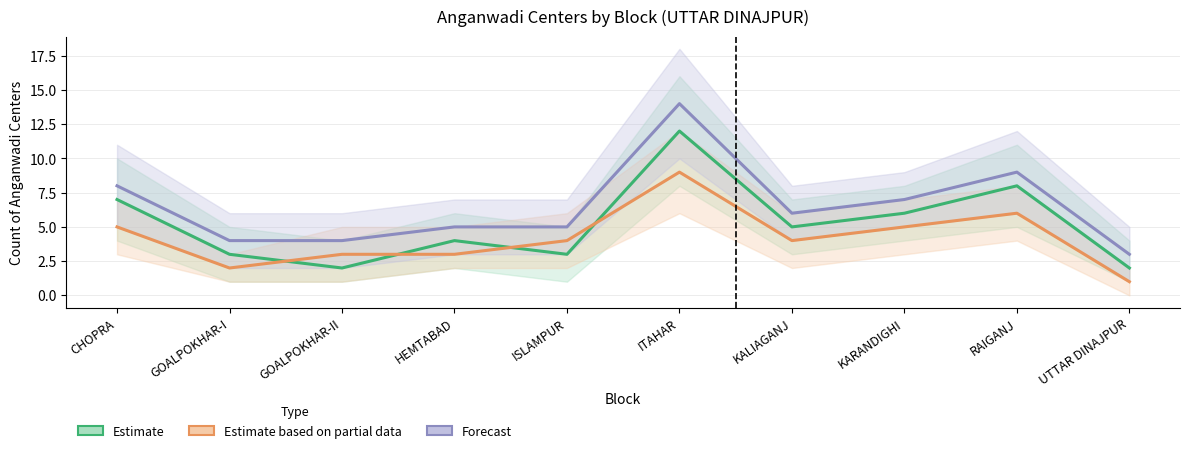

In Estimate, how many points are lower than both neighbors (excluding endpoints)?

3